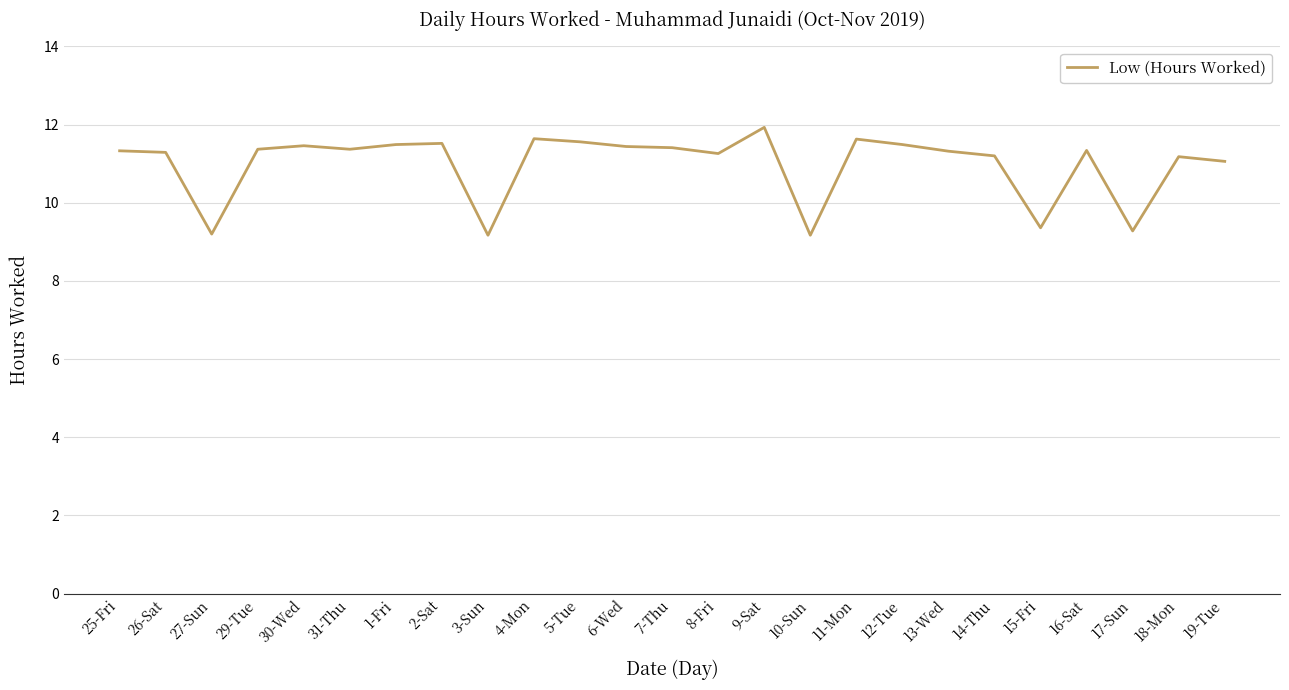

Between 6-Wed and 3-Sun, which is larger?

6-Wed